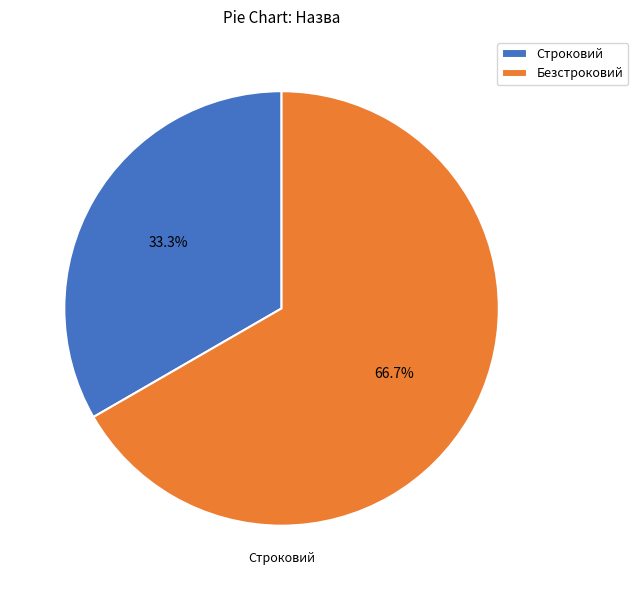

To the nearest percent, what is the difference between the Строковий and Безстроковий slice percentages?

33%